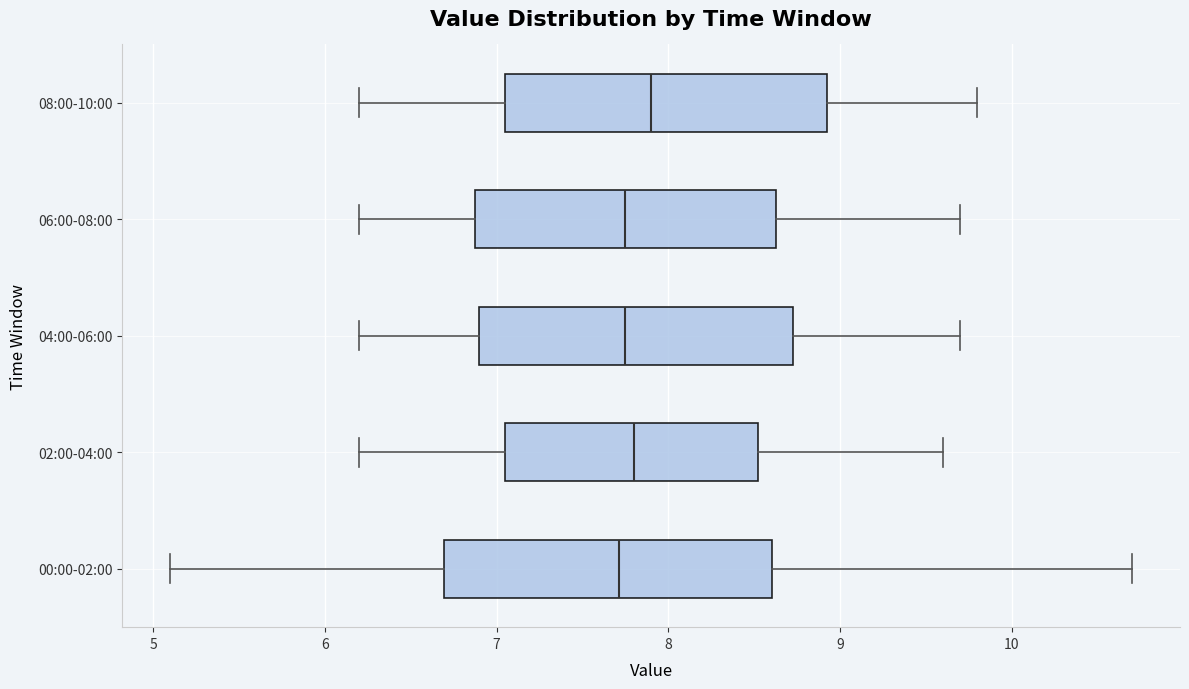

Reading bottom to top, read every box against the x-axis: the position of its median line, the range the box covers, and the ends of its whiskers. The values are not printed on the chart, so give them approximately, as read against the axis.

00:00-02:00: median 7.7, box 6.7 to 8.6, whiskers 5.1 to 10.7
02:00-04:00: median 7.8, box 7.1 to 8.5, whiskers 6.2 to 9.6
04:00-06:00: median 7.8, box 6.9 to 8.7, whiskers 6.2 to 9.7
06:00-08:00: median 7.8, box 6.9 to 8.6, whiskers 6.2 to 9.7
08:00-10:00: median 7.9, box 7.1 to 8.9, whiskers 6.2 to 9.8